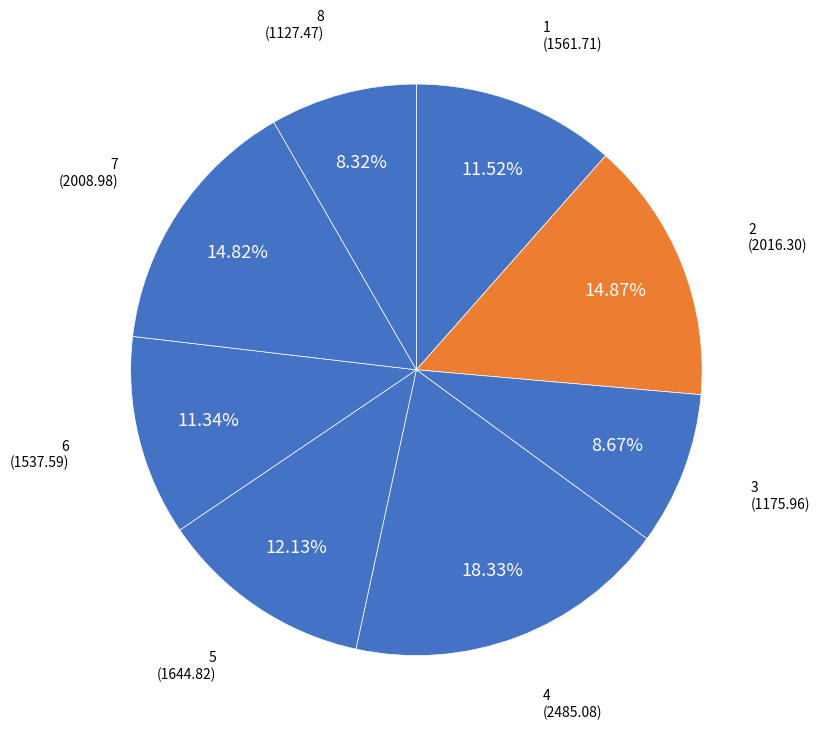

Which has a higher value, 7 or 8?

7